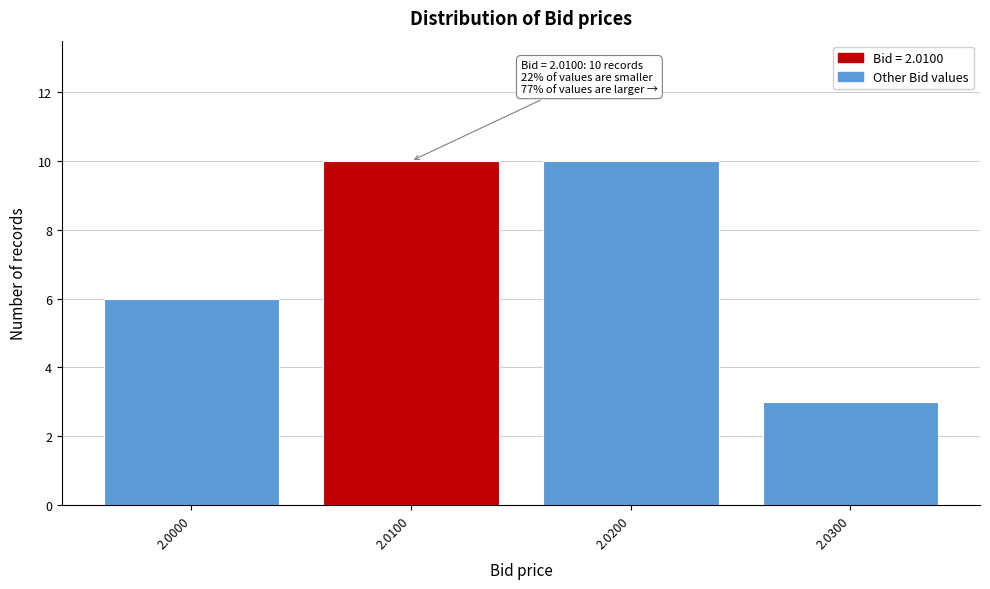

Reading right to left, transcribe all the data shown in this chart.

2.0300=3	2.0200=10	2.0100=10	2.0000=6